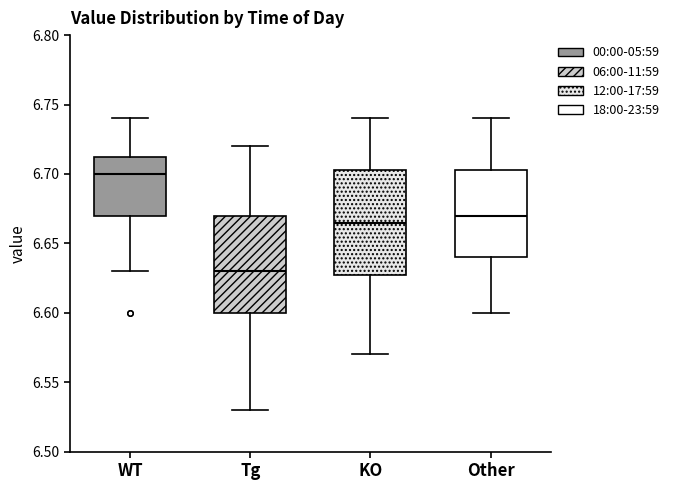

Which box has the lowest median line?

Tg